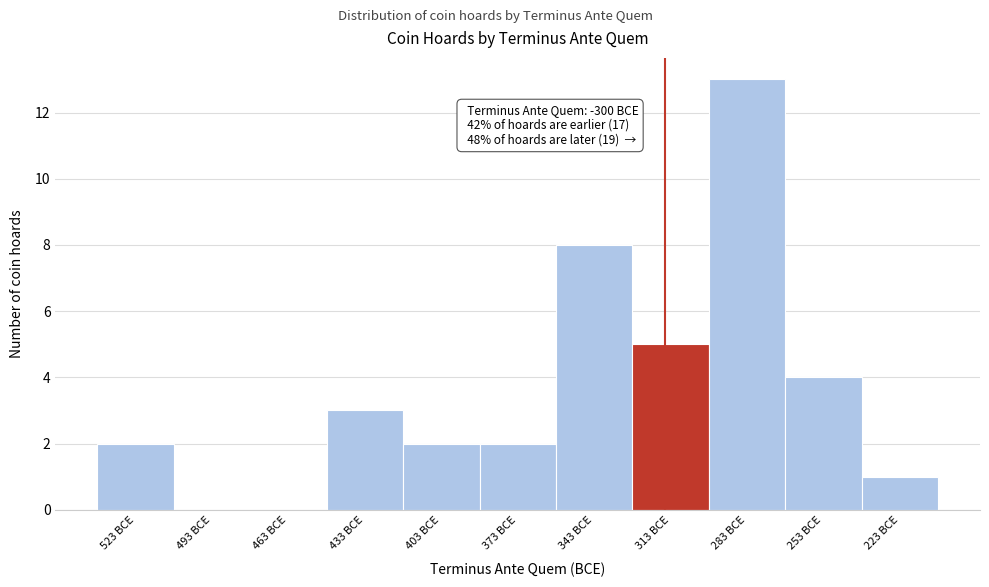

Reading right to left, list all the values displayed in this chart.

223 BCE=1	253 BCE=4	283 BCE=13	313 BCE=5	343 BCE=8	373 BCE=2	403 BCE=2	433 BCE=3	463 BCE=0	493 BCE=0	523 BCE=2